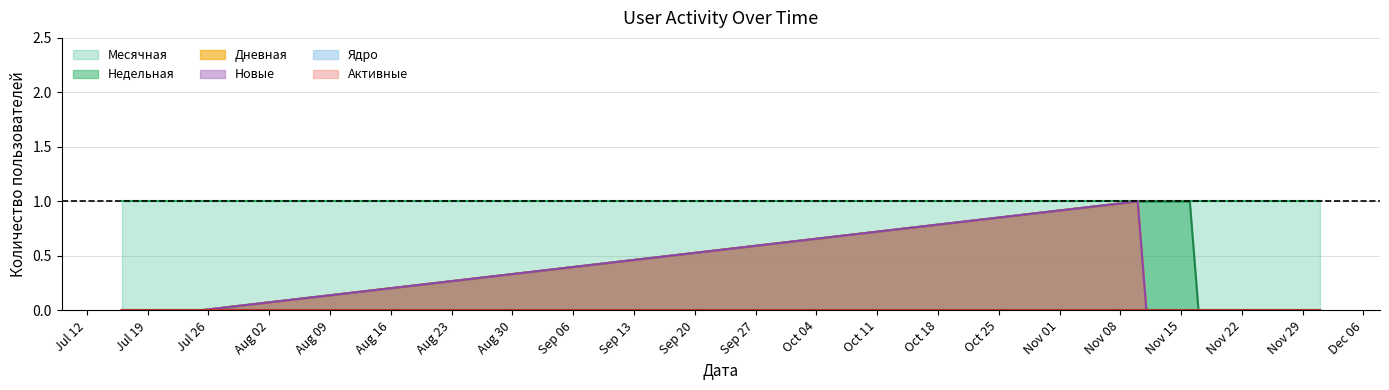

Is the value of Новые at 2022-12-01 greater than the value of Недельная at 2022-07-21?

No